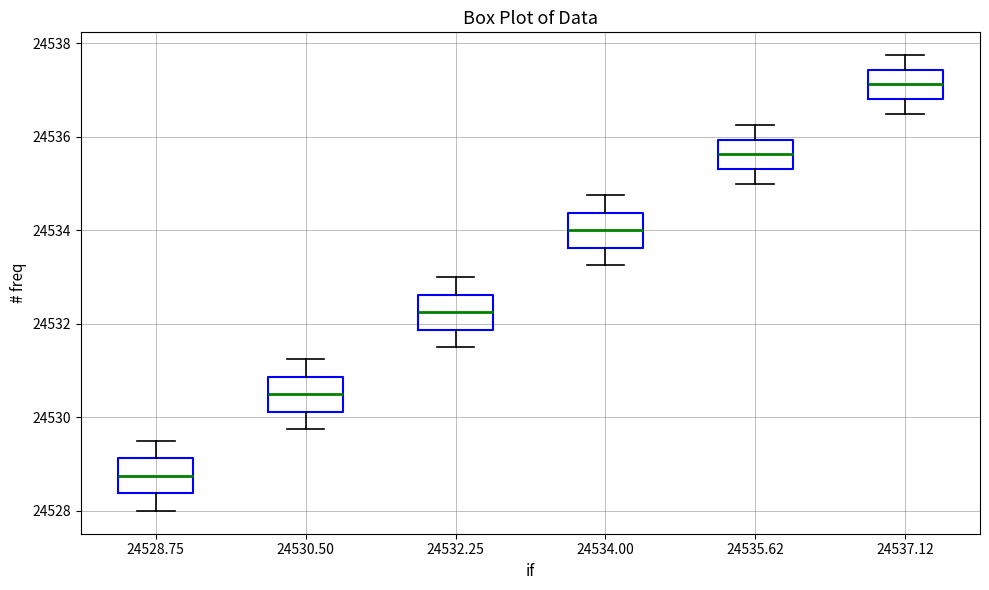

Where is the upper edge of the box at x = 24534.00 on the y-axis? The values are not printed on the chart, so give them approximately, as read against the axis.

24534.4